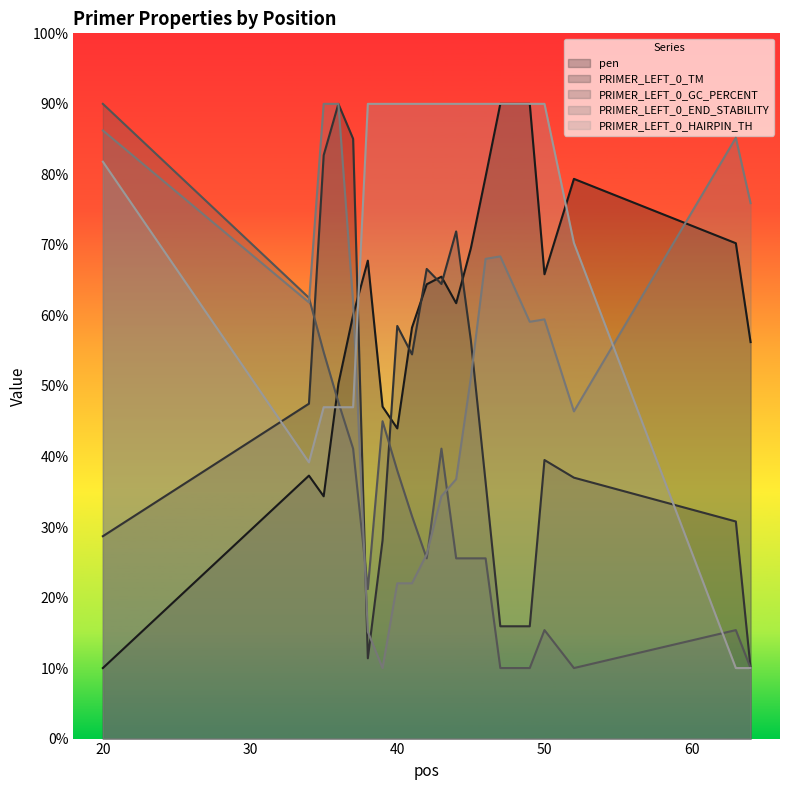

Is the value of PRIMER_LEFT_0_TM at 49 greater than the value of PRIMER_LEFT_0_HAIRPIN_TH at 44?

No